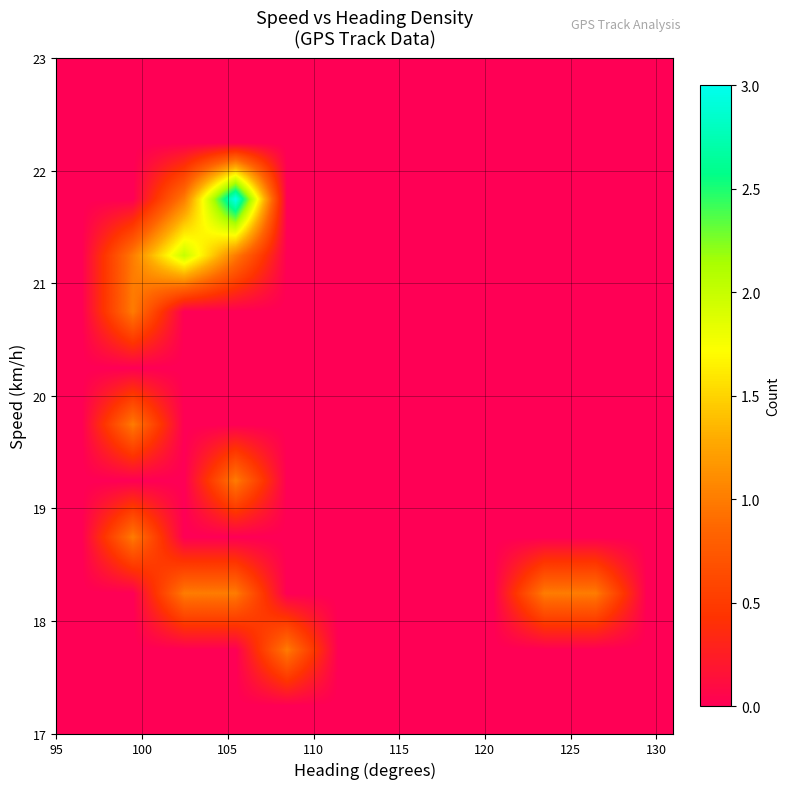

At how many categories does at least one series exceed 2?

1